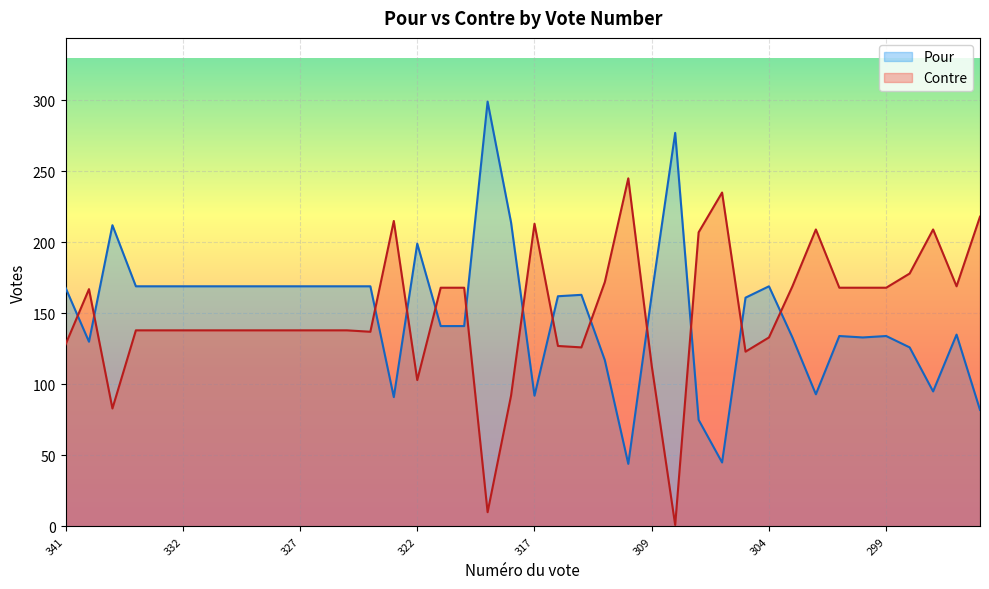

Which category has the highest value across all series?

319